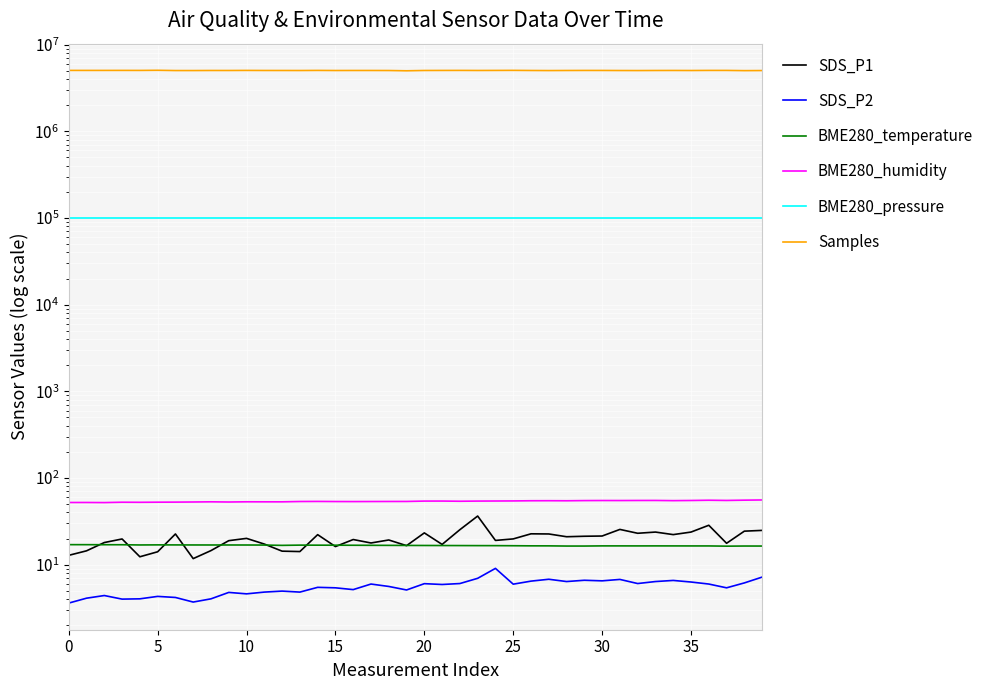

At which category does Samples reach its first local peak?

15